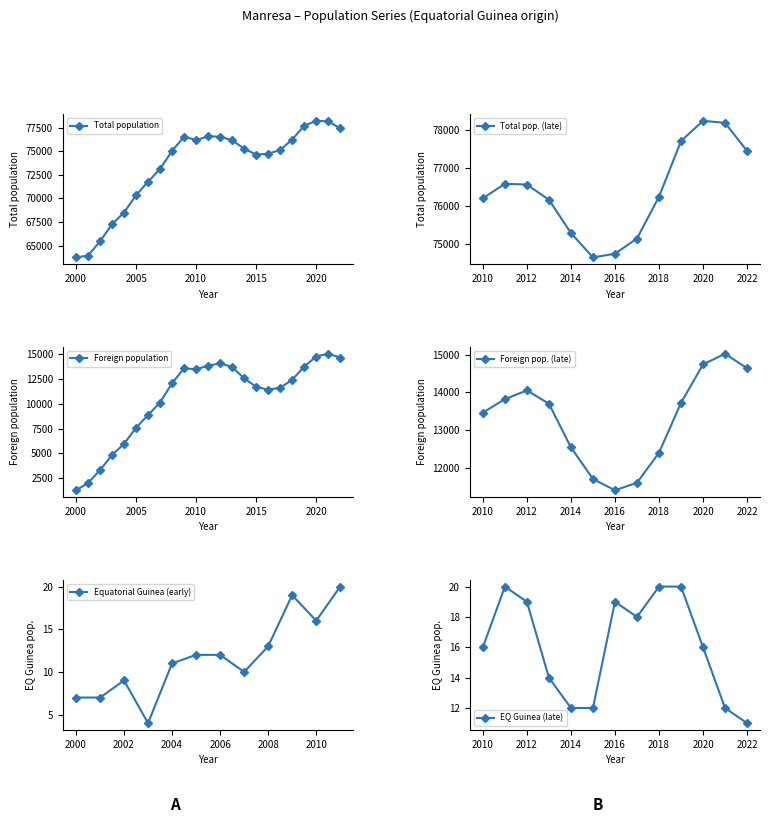

At how many categories does at least one series exceed 40040?

23